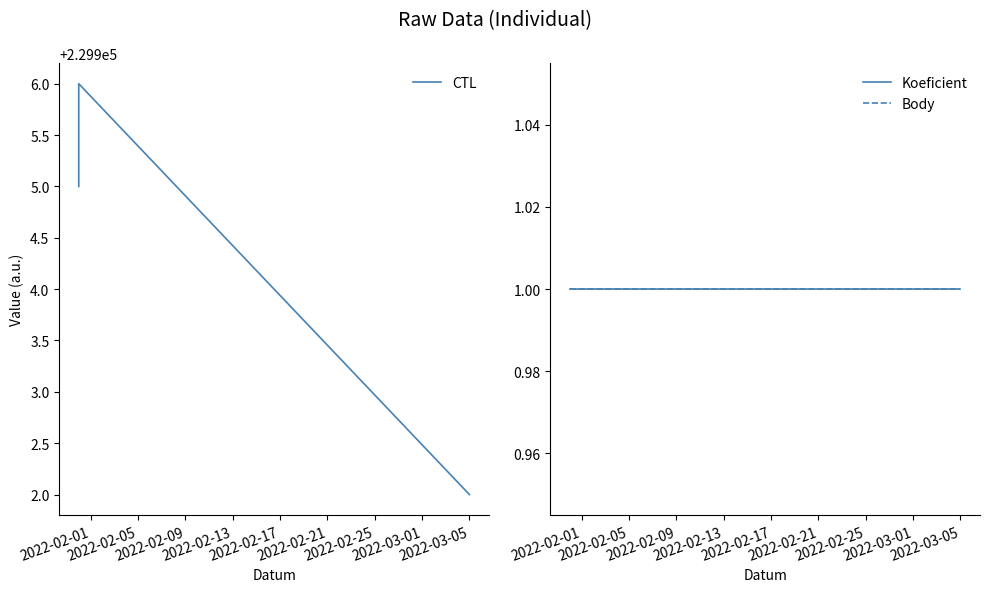

Does the chart display data point markers on the line(s)?

No